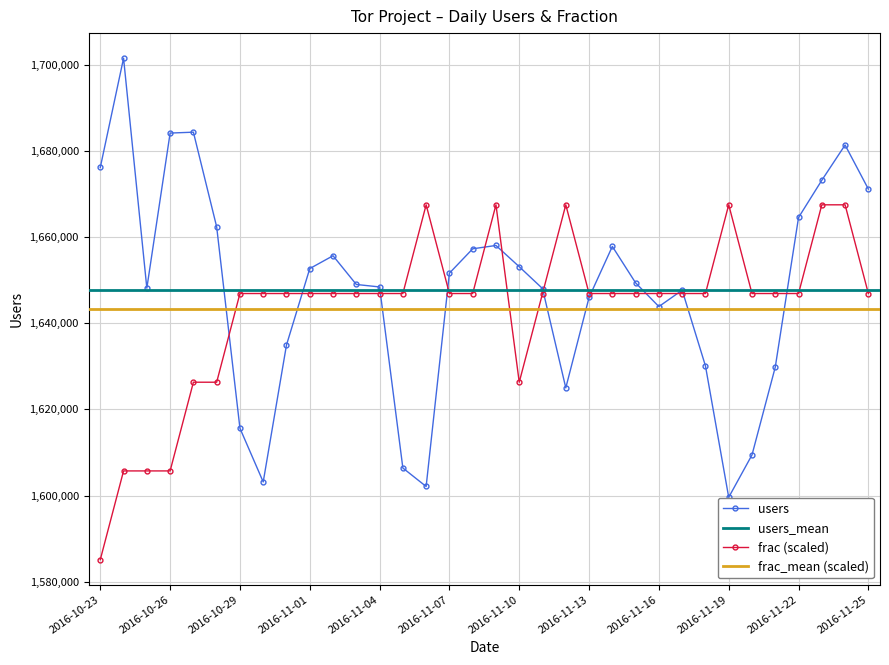

Reading left to right, list all the values displayed in this chart.

users: 2016-10-23=1676177.0	2016-10-24=1701527.0	2016-10-25=1648154.0	2016-10-26=1684149.0	2016-10-27=1684354.0	2016-10-28=1662385.0	2016-10-29=1615641.0	2016-10-30=1603184.0	2016-10-31=1634963.0	2016-11-01=1652696.0	2016-11-02=1655675.0	2016-11-03=1649009.0	2016-11-04=1648434.0	2016-11-05=1606410.0	2016-11-06=1602126.0	2016-11-07=1651634.0	2016-11-08=1657286.0	2016-11-09=1658064.0	2016-11-10=1653131.0	2016-11-11=1648063.0	2016-11-12=1625011.0	2016-11-13=1645997.0	2016-11-14=1657838.0	2016-11-15=1649380.0	2016-11-16=1643880.0	2016-11-17=1647684.0	2016-11-18=1630124.0	2016-11-19=1599612.0	2016-11-20=1609443.0	2016-11-21=1629822.0	2016-11-22=1664553.0	2016-11-23=1673195.0	2016-11-24=1681377.0	2016-11-25=1671149.0
frac: 2016-10-23=1585151.0	2016-10-24=1605737.3	2016-10-25=1605737.3	2016-10-26=1605737.3	2016-10-27=1626323.7	2016-10-28=1626323.7	2016-10-29=1646910.1	2016-10-30=1646910.1	2016-10-31=1646910.1	2016-11-01=1646910.1	2016-11-02=1646910.1	2016-11-03=1646910.1	2016-11-04=1646910.1	2016-11-05=1646910.1	2016-11-06=1667496.5	2016-11-07=1646910.1	2016-11-08=1646910.1	2016-11-09=1667496.5	2016-11-10=1626323.7	2016-11-11=1646910.1	2016-11-12=1667496.5	2016-11-13=1646910.1	2016-11-14=1646910.1	2016-11-15=1646910.1	2016-11-16=1646910.1	2016-11-17=1646910.1	2016-11-18=1646910.1	2016-11-19=1667496.5	2016-11-20=1646910.1	2016-11-21=1646910.1	2016-11-22=1646910.1	2016-11-23=1667496.5	2016-11-24=1667496.5	2016-11-25=1646910.1